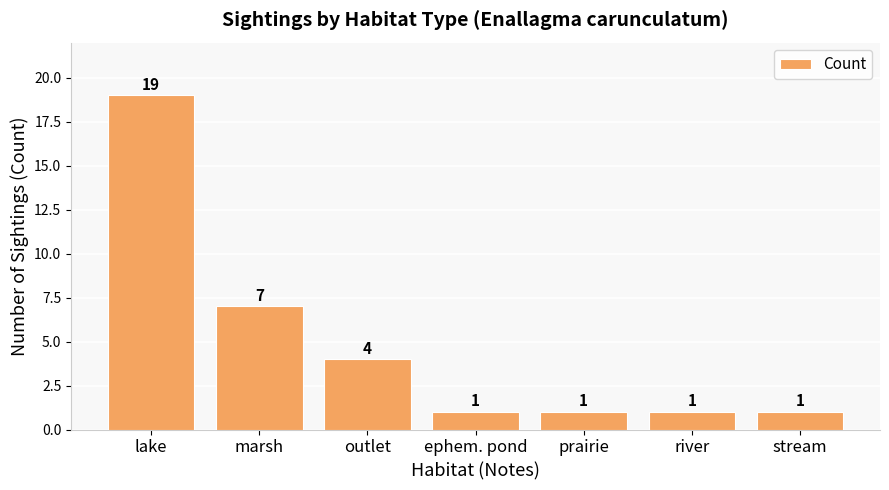

What is the change in value from marsh to prairie?

-6